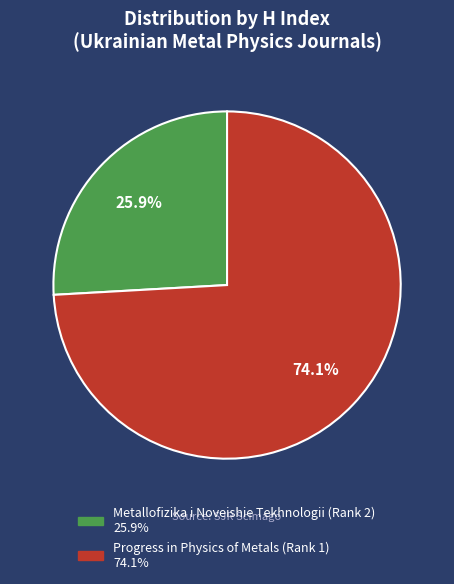

The Metallofizika i Noveishie Tekhnologii (Rank 2) slice represents 26% of the pie. True or false?

True